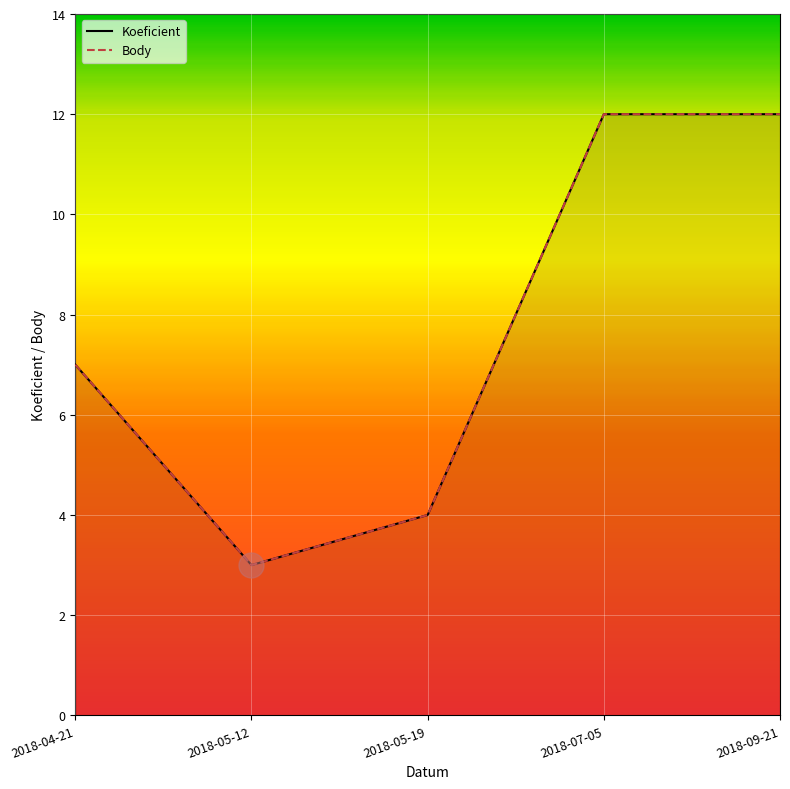

What are all the series names shown in the legend?

Koeficient, Body